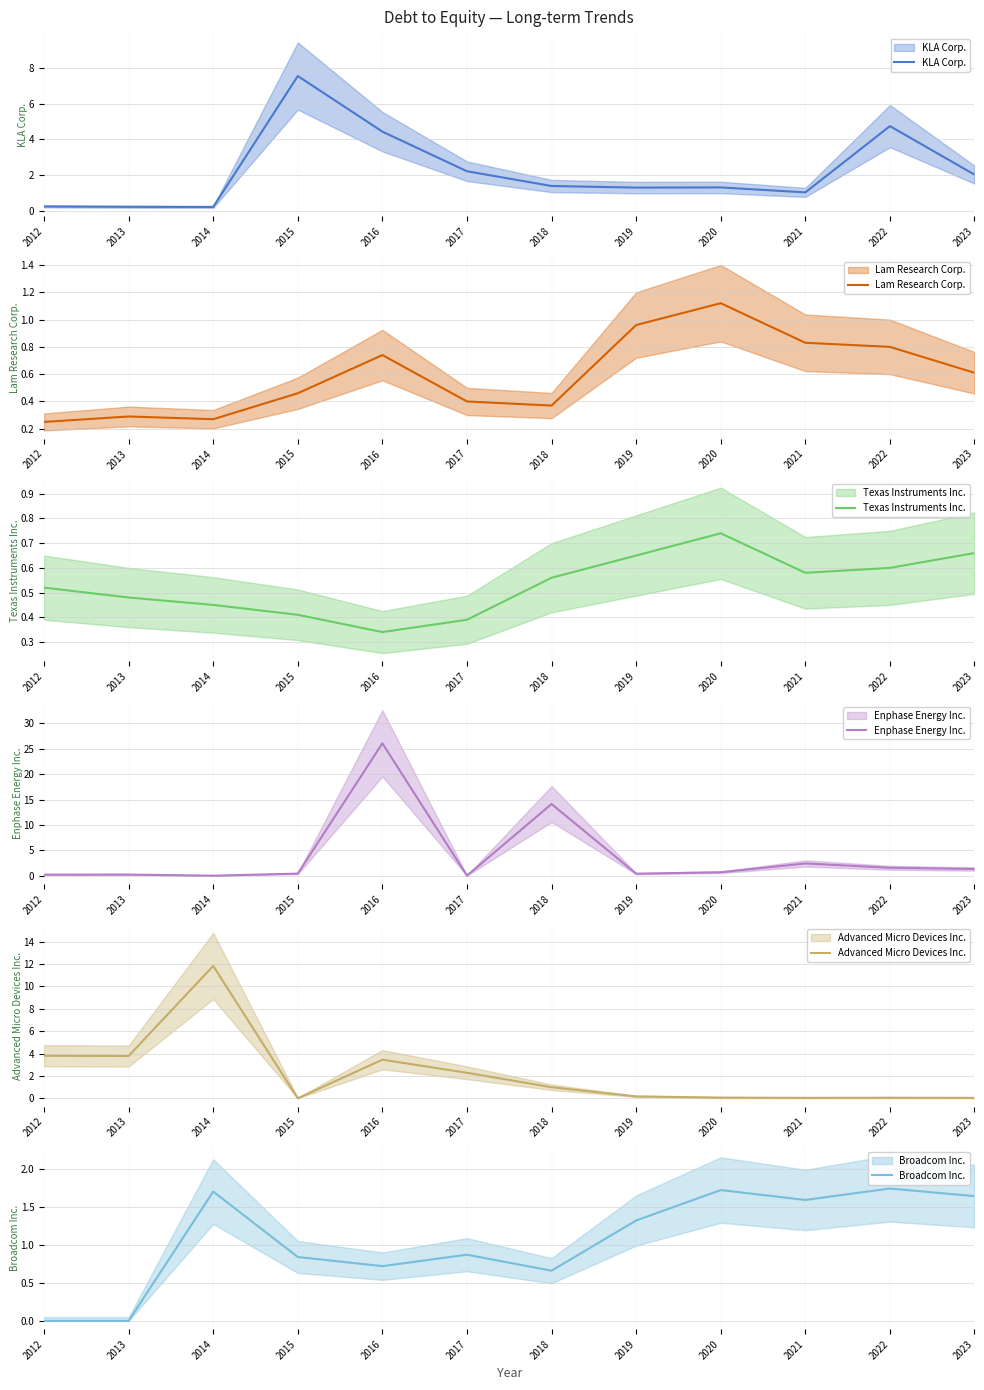

Which category has the lowest value in the Advanced Micro Devices Inc. series?

2015